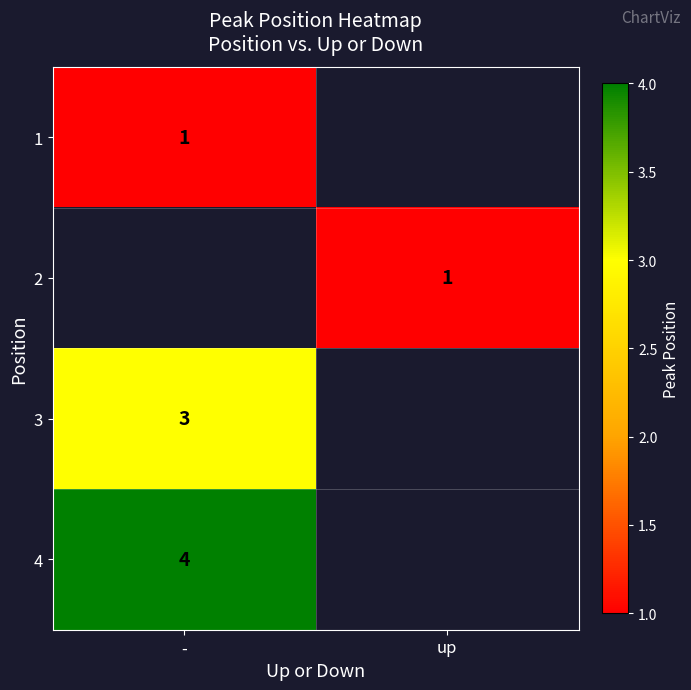

True or false: 2 has a value of 0 at up.

False